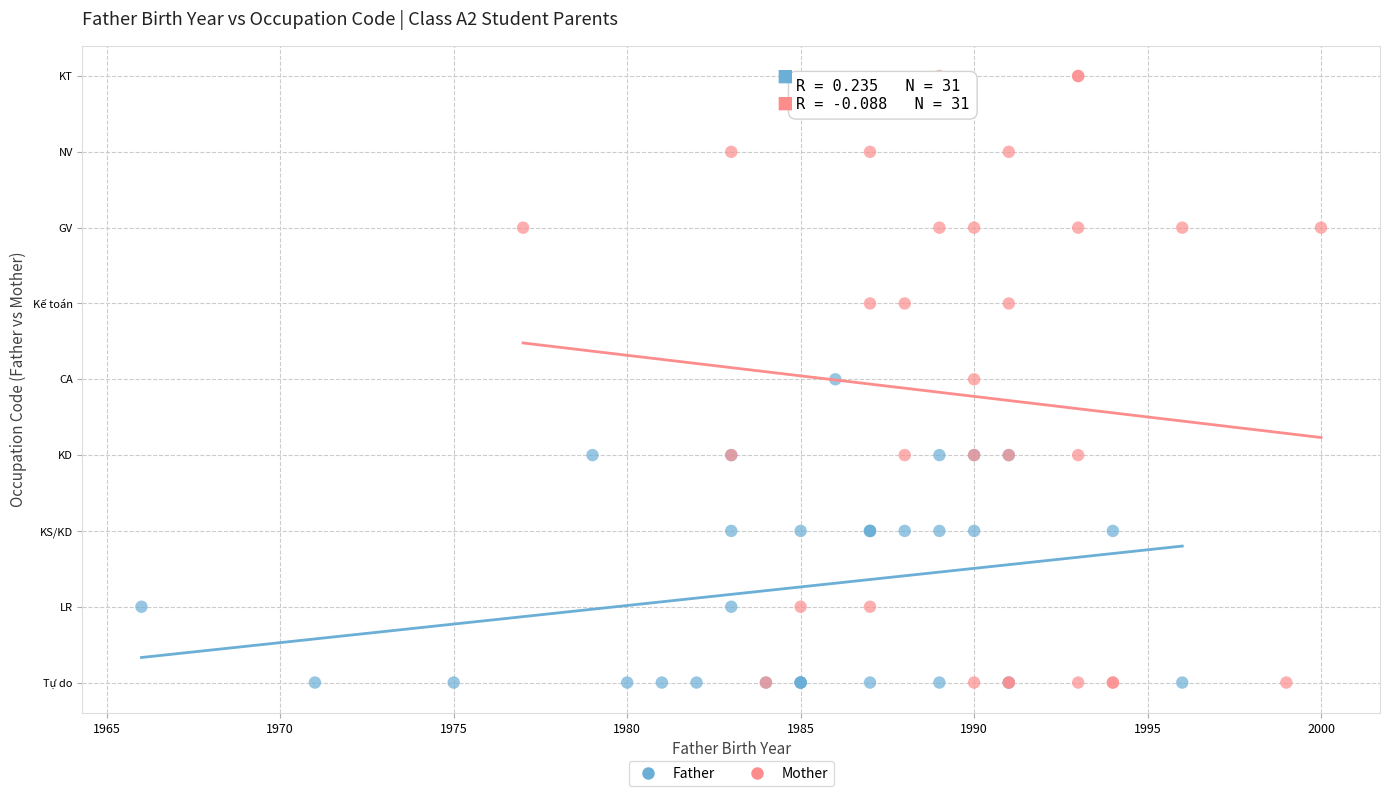

What are all the series names shown in the legend?

Father, Mother